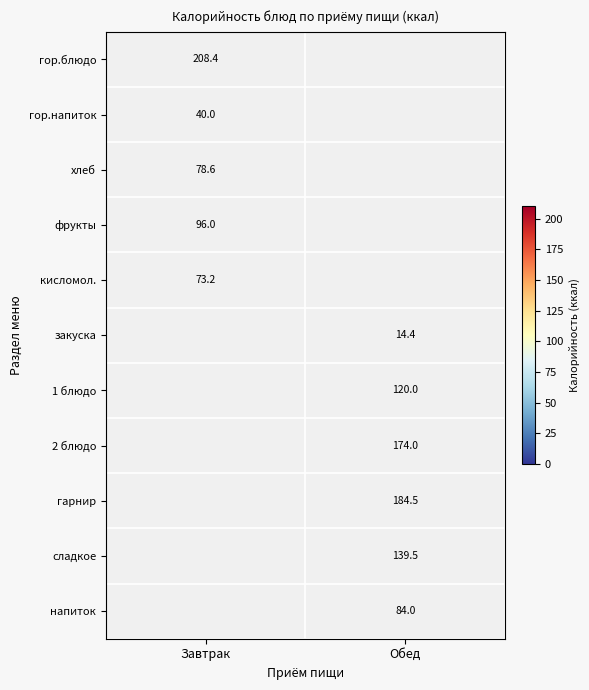

What is the greatest value displayed?

208.4